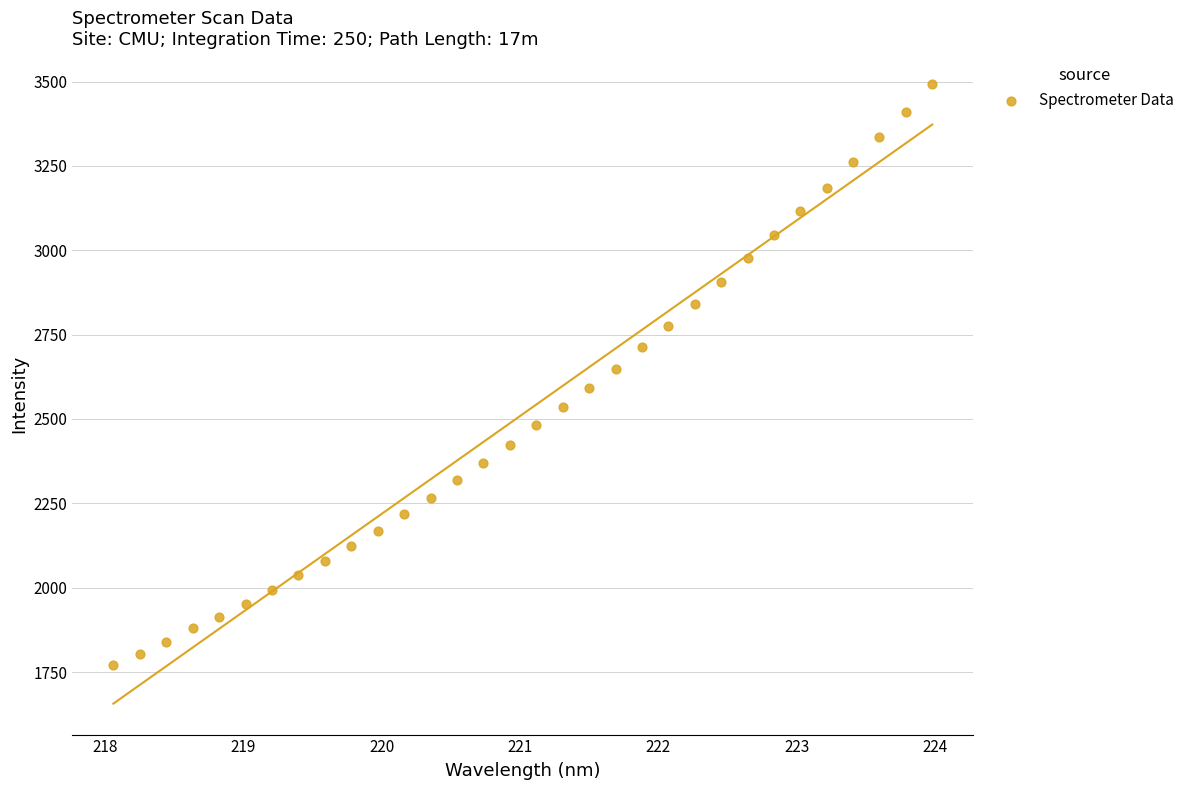

What is the range of X values (max minus min)?

5.9